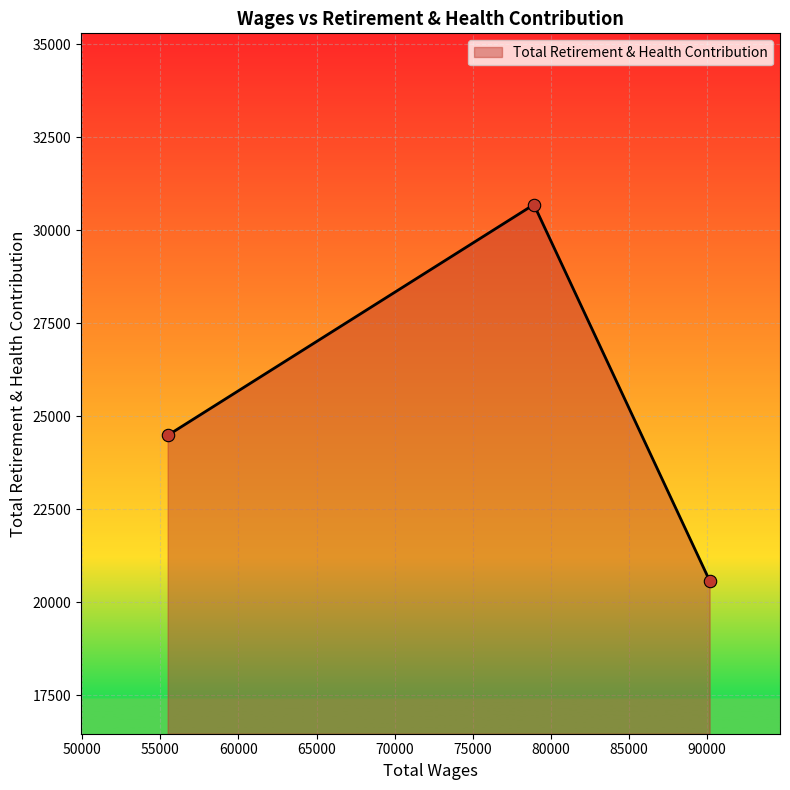

What is the change in value from 90167.0 to 55467.0?

+3905